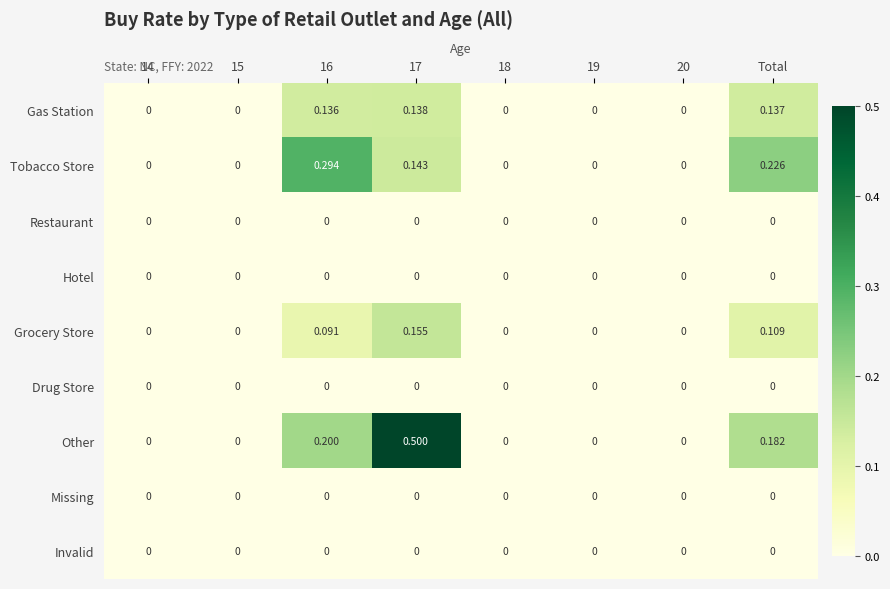

Which series has the largest range (max minus min)?

Other